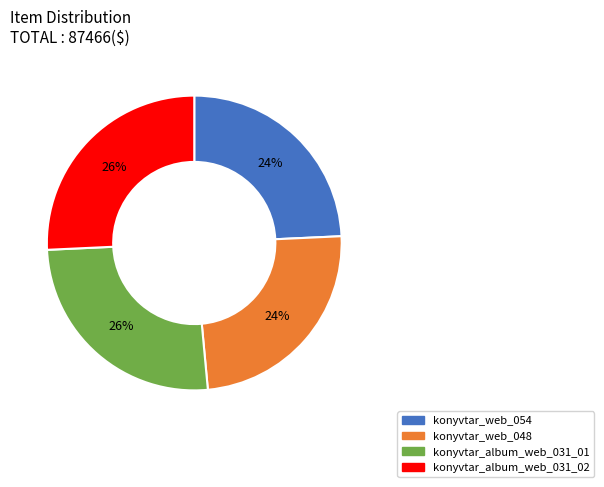

Combined, do konyvtar_album_web_031_01 and konyvtar_album_web_031_02 account for over 50%?

Yes